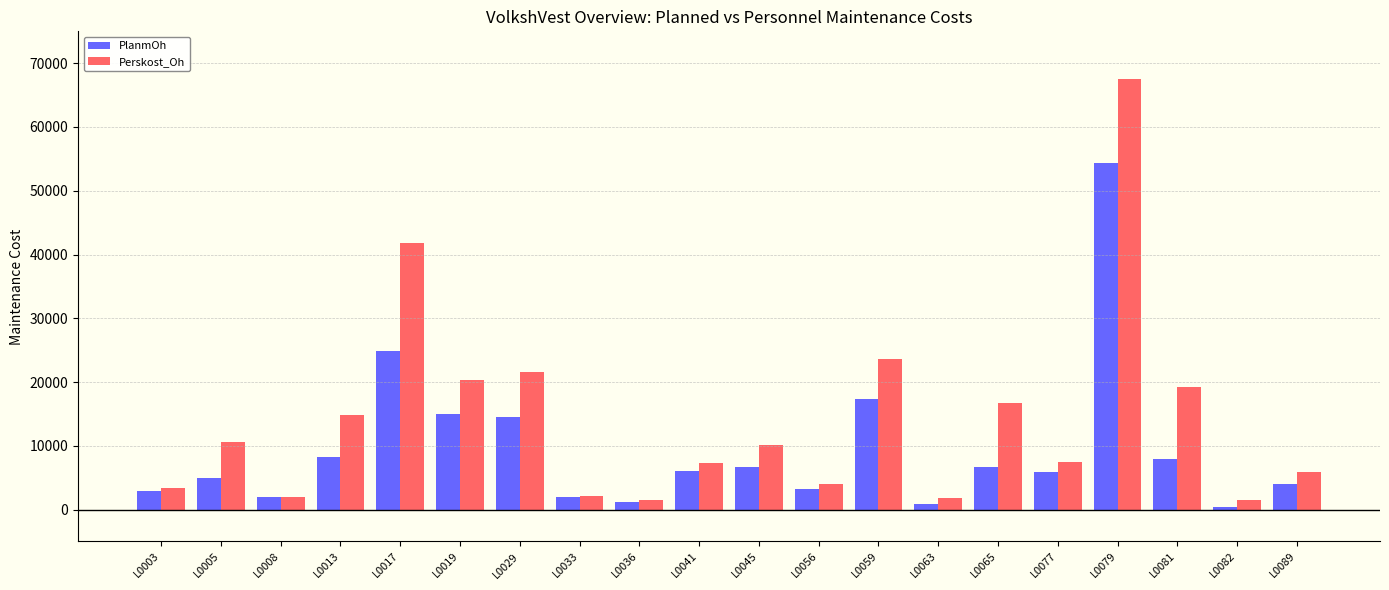

At which label is PlanmOh closest to 27418?

L0017